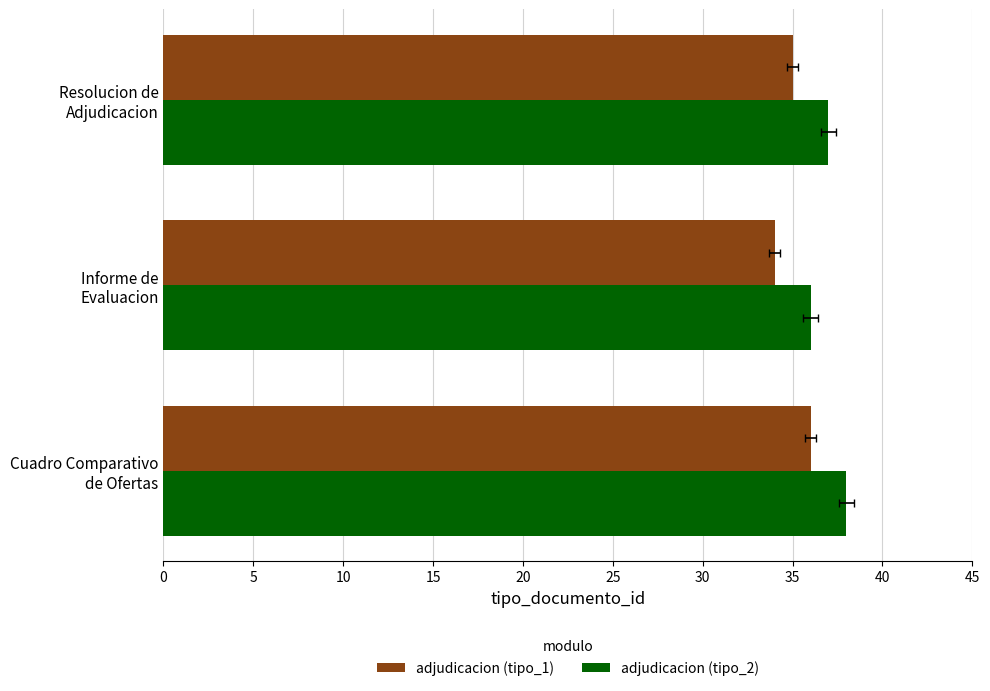

Is it true that adjudicacion (tipo_1) equals 49 at Informe de Evaluacion?

False